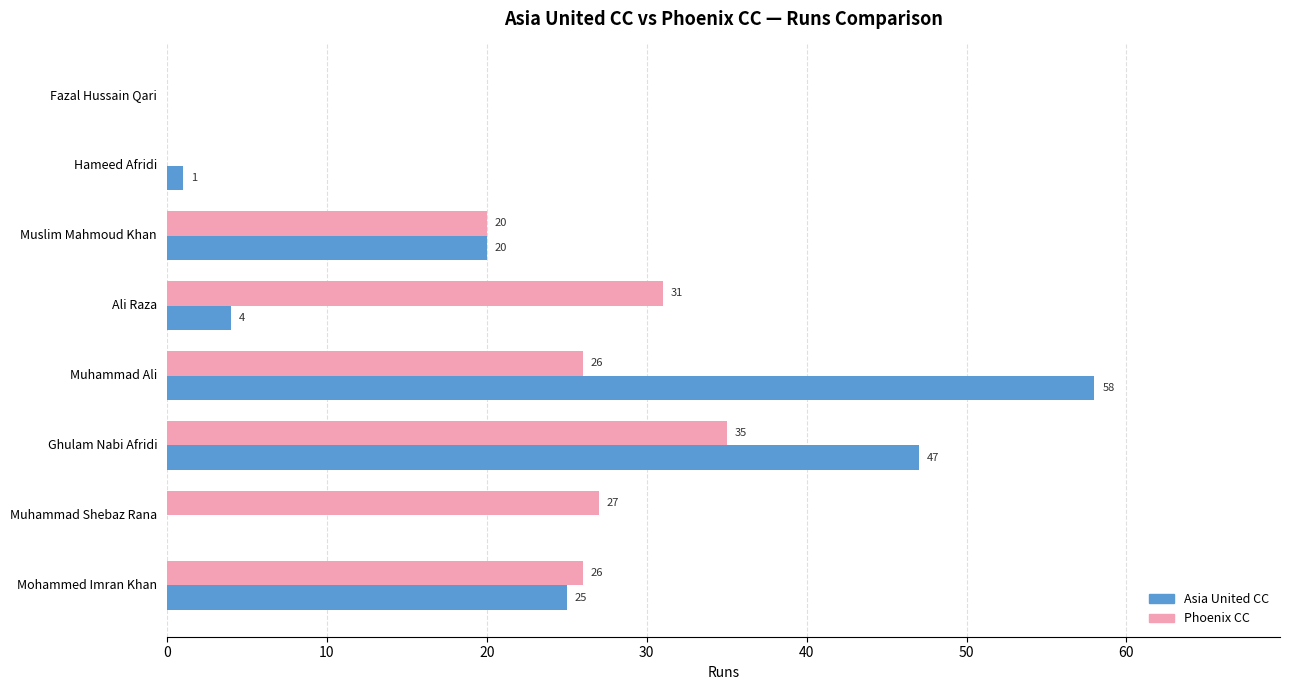

How many values in Phoenix CC are above zero?

6